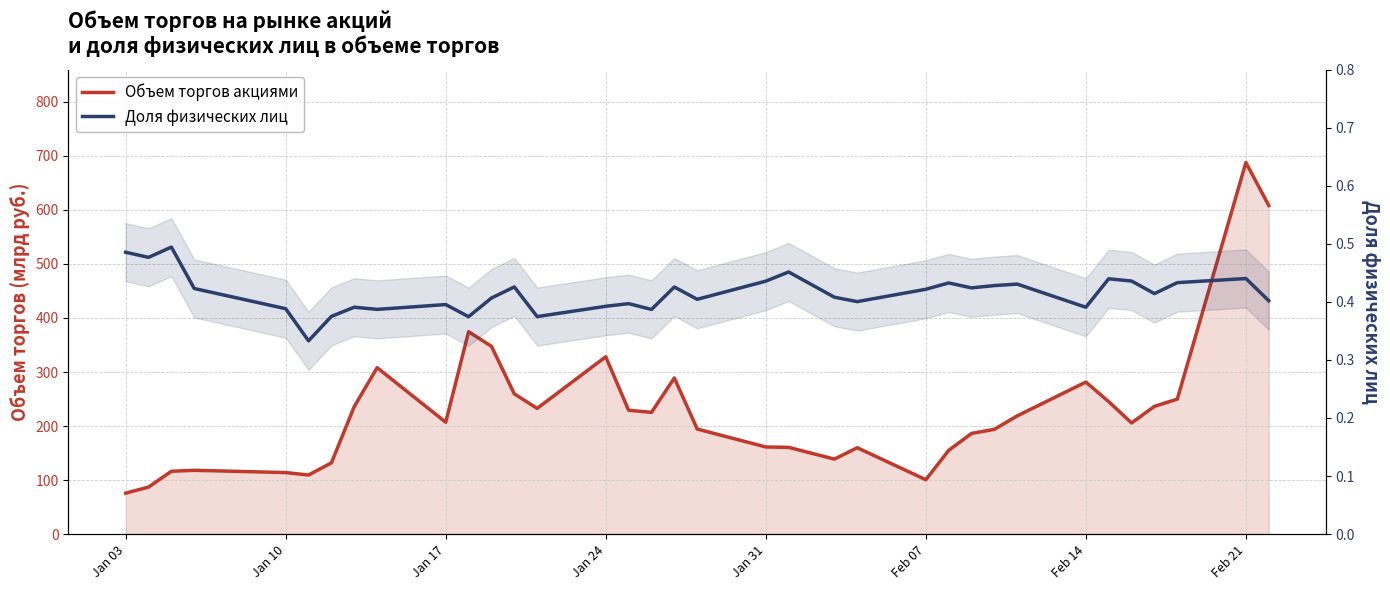

True or false: Доля физических лиц has a value of 0.2 at Feb 14.

False